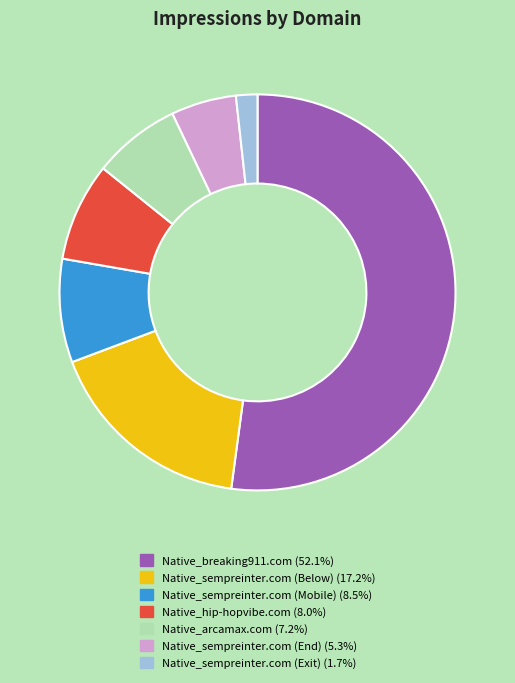

How many slices are in this pie chart?

7